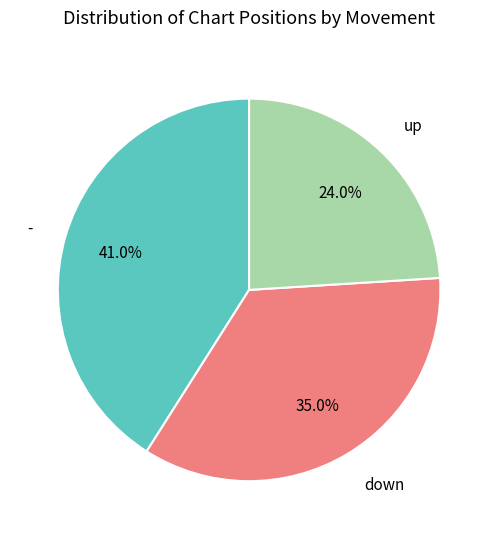

To the nearest percent, what is the combined percentage of - and up?

65%